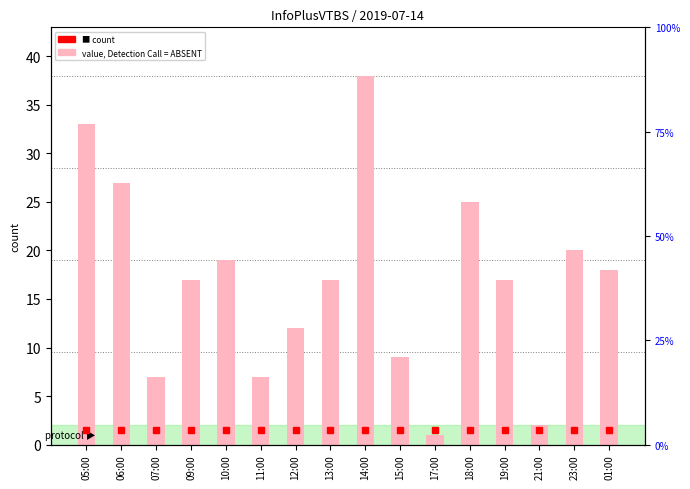

Which label corresponds to the largest value in the chart?

14:00